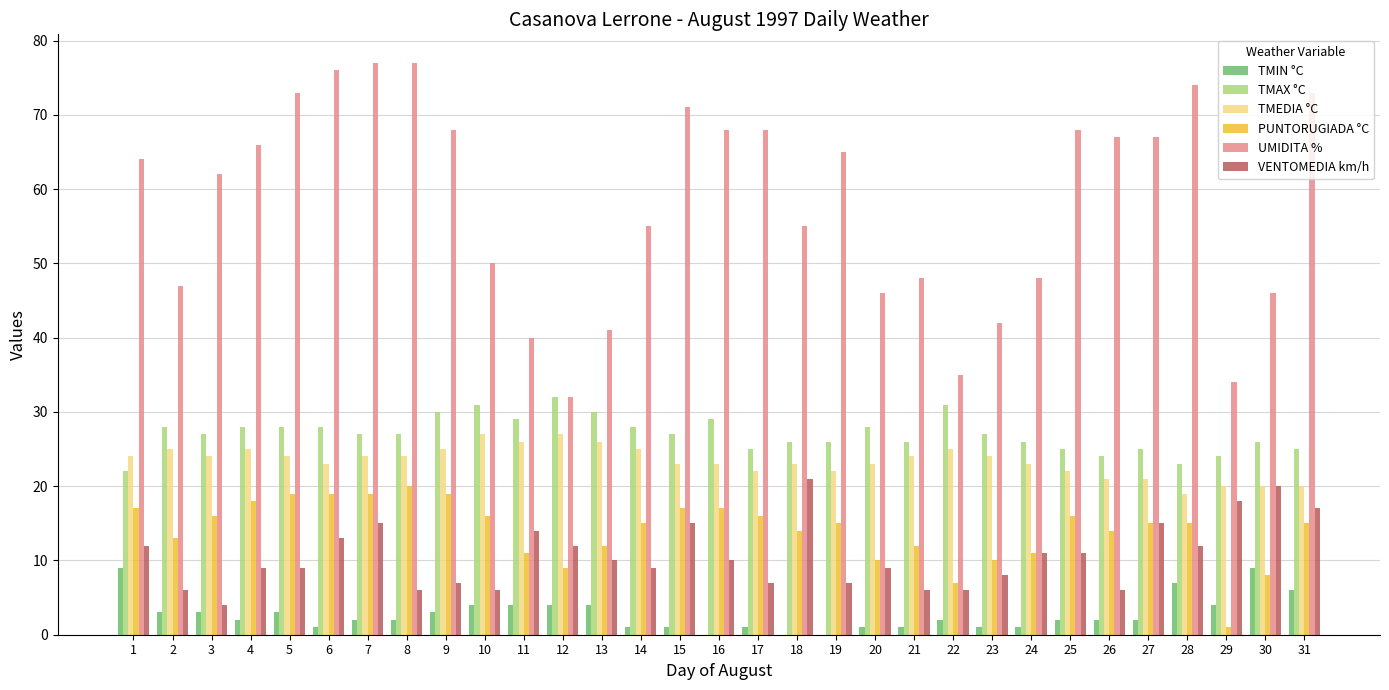

What are all the series names shown in the legend?

TMIN °C, TMAX °C, TMEDIA °C, PUNTORUGIADA °C, UMIDITA %, VENTOMEDIA km/h